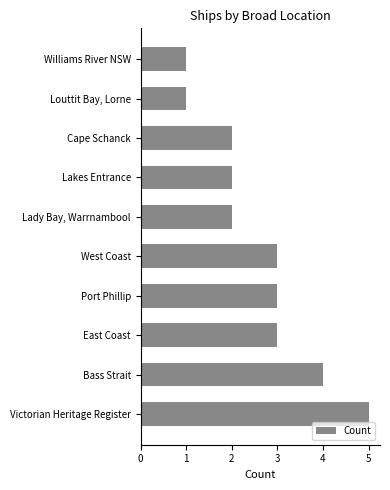

Reading bottom to top, list all the values displayed in this chart.

Victorian Heritage Register=5	Bass Strait=4	East Coast=3	Port Phillip=3	West Coast=3	Lady Bay, Warrnambool=2	Lakes Entrance=2	Cape Schanck=2	Louttit Bay, Lorne=1	Williams River NSW=1